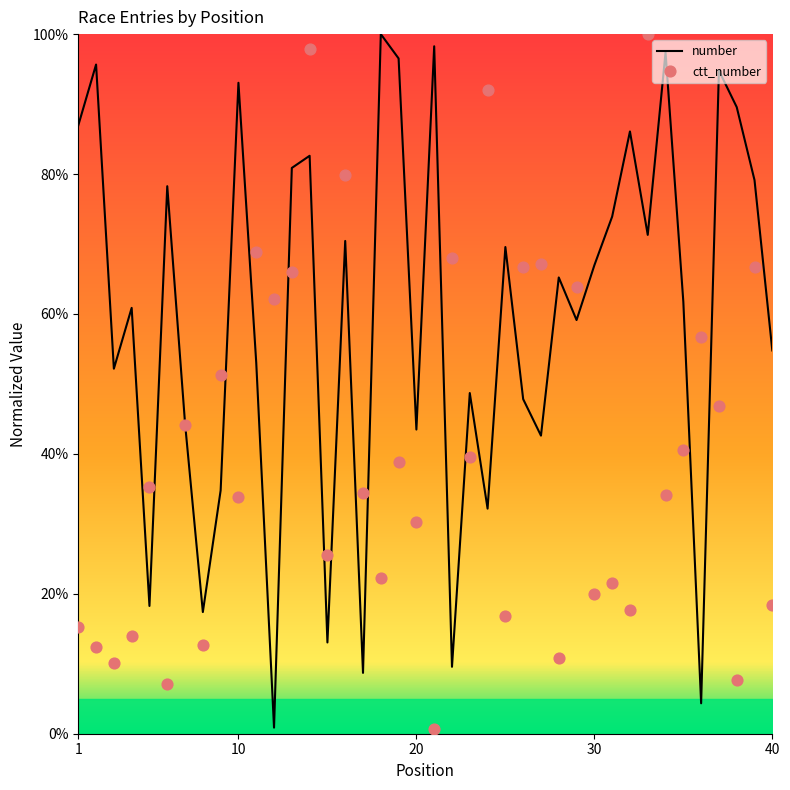

Which series has the largest Y range (max minus min)?

ctt_number